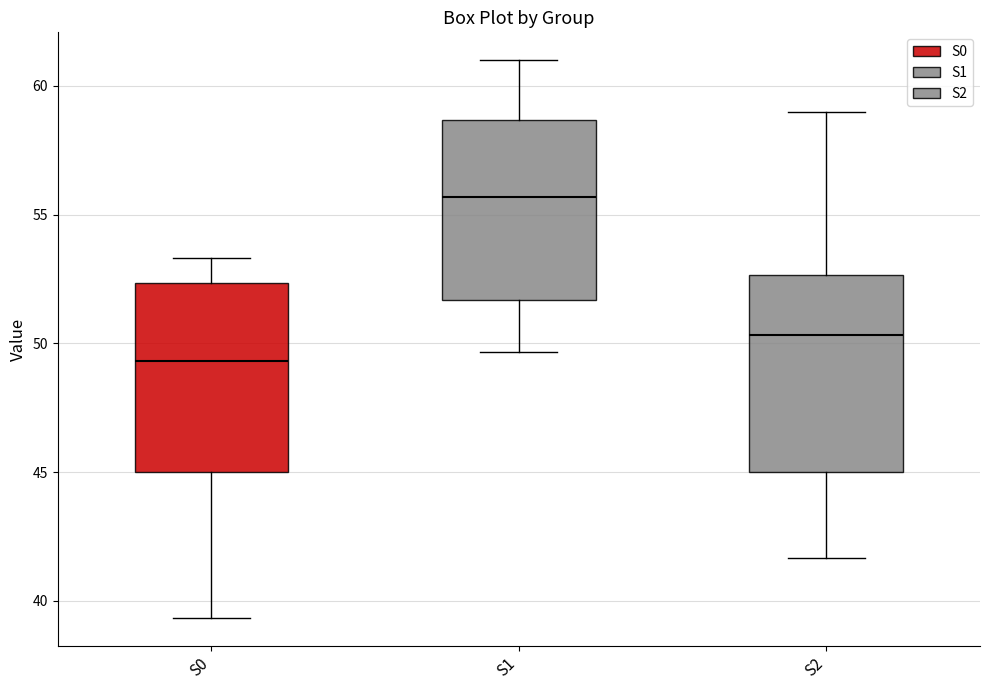

Where is the lower edge of the box for S1 on the y-axis? The values are not printed on the chart, so give them approximately, as read against the axis.

51.5